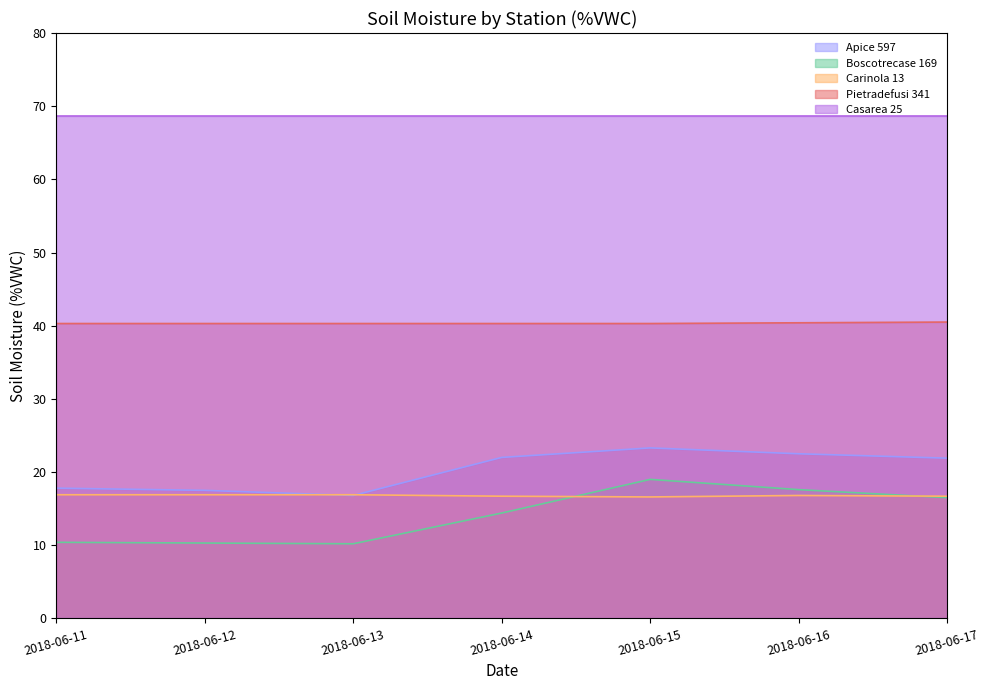

Is the value of Boscotrecase 169 at 2018-06-16 greater than the value of Apice 597 at 2018-06-15?

No